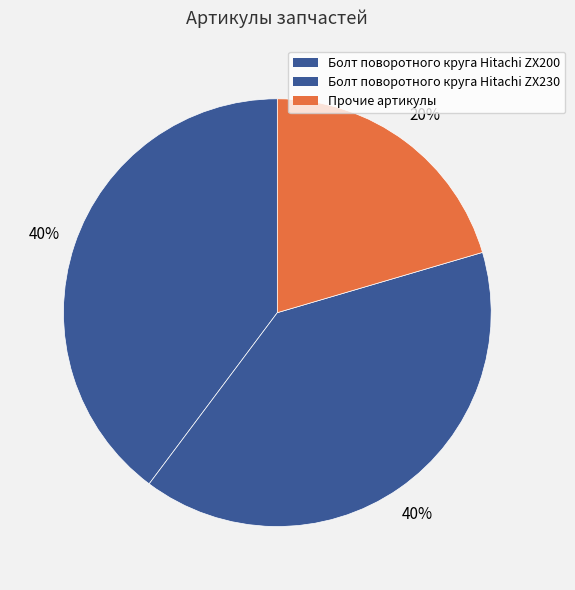

Does any single category account for the majority?

No